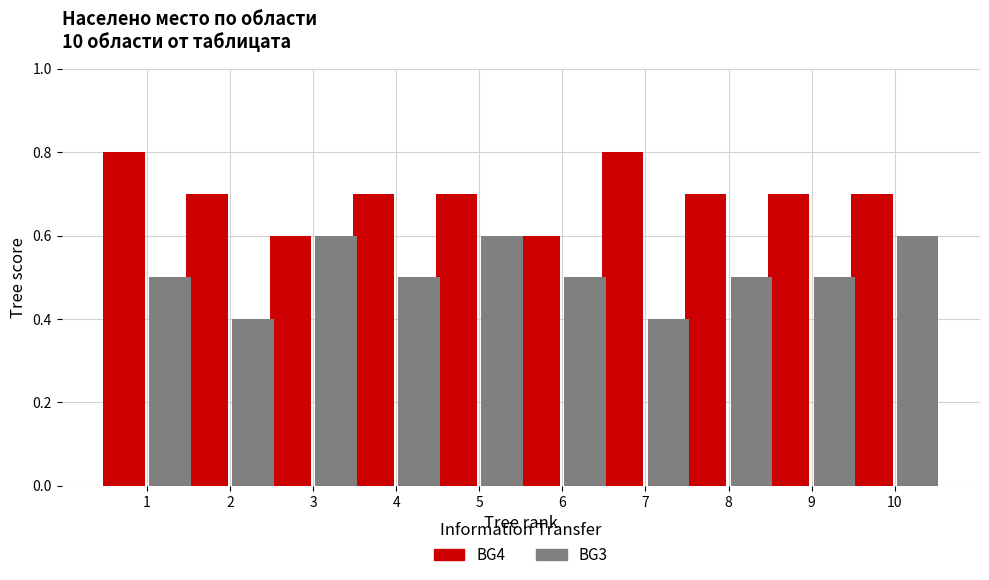

What is the spread (max minus min) of values at 7?

0.4